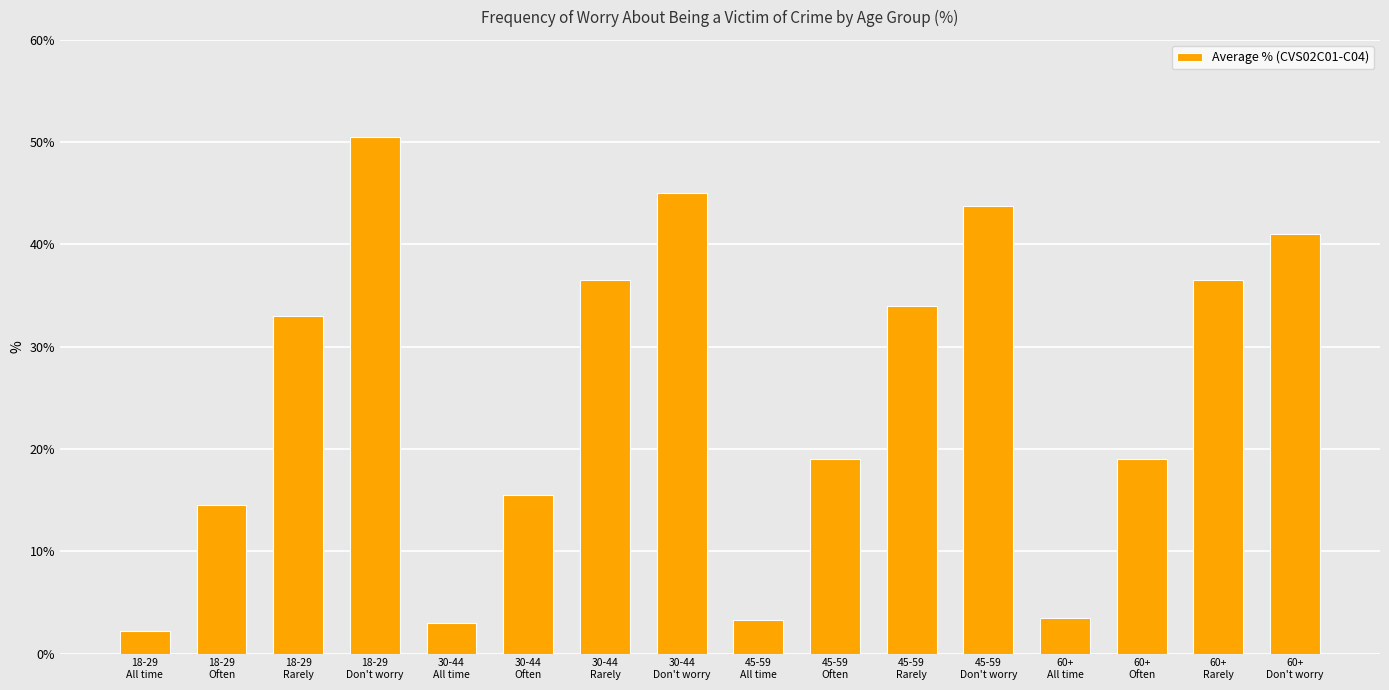

What is the value of the 6th bar from the left?

15.5